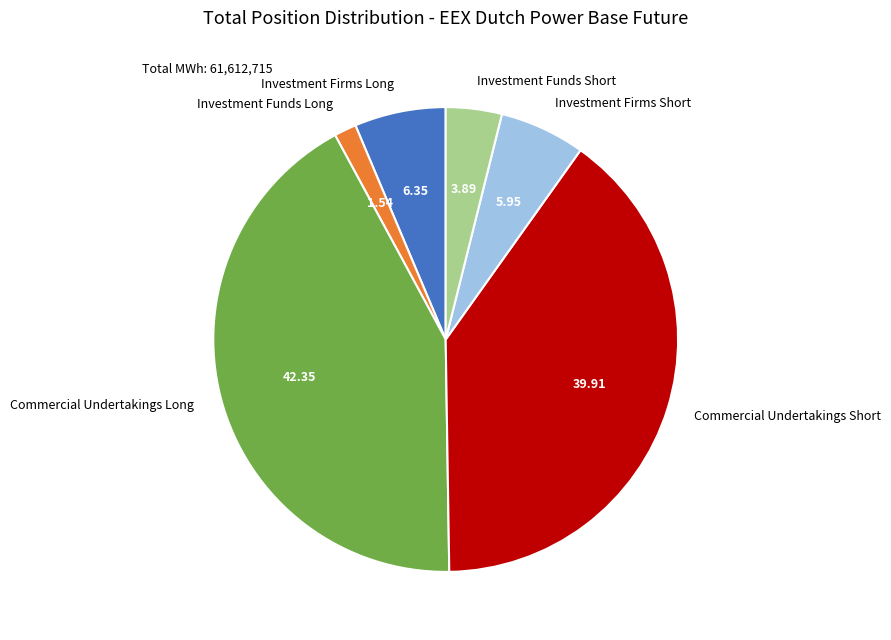

How many segments does this pie chart have?

6